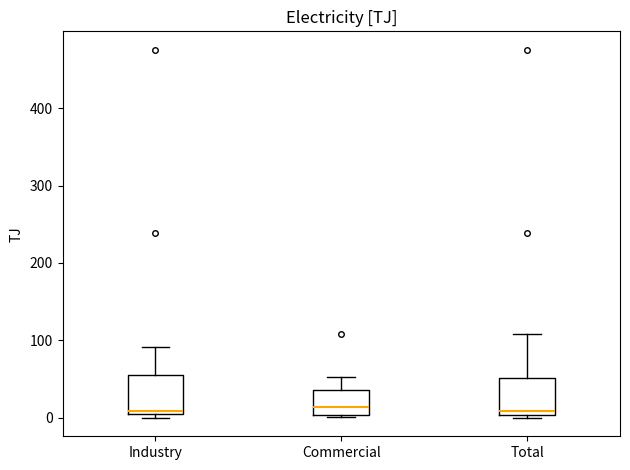

Reading left to right, read every box against the y-axis: the position of its median line, the range the box covers, and the ends of its whiskers. The values are not printed on the chart, so give them approximately, as read against the axis.

Industry: median 10, box 0 to 60, whiskers 0 (just below the box's lower edge) to 90
Commercial: median 10, box 0 to 40, whiskers 0 (just below the box's lower edge) to 50
Total: median 10, box 0 to 50, whiskers 0 (just below the box's lower edge) to 110